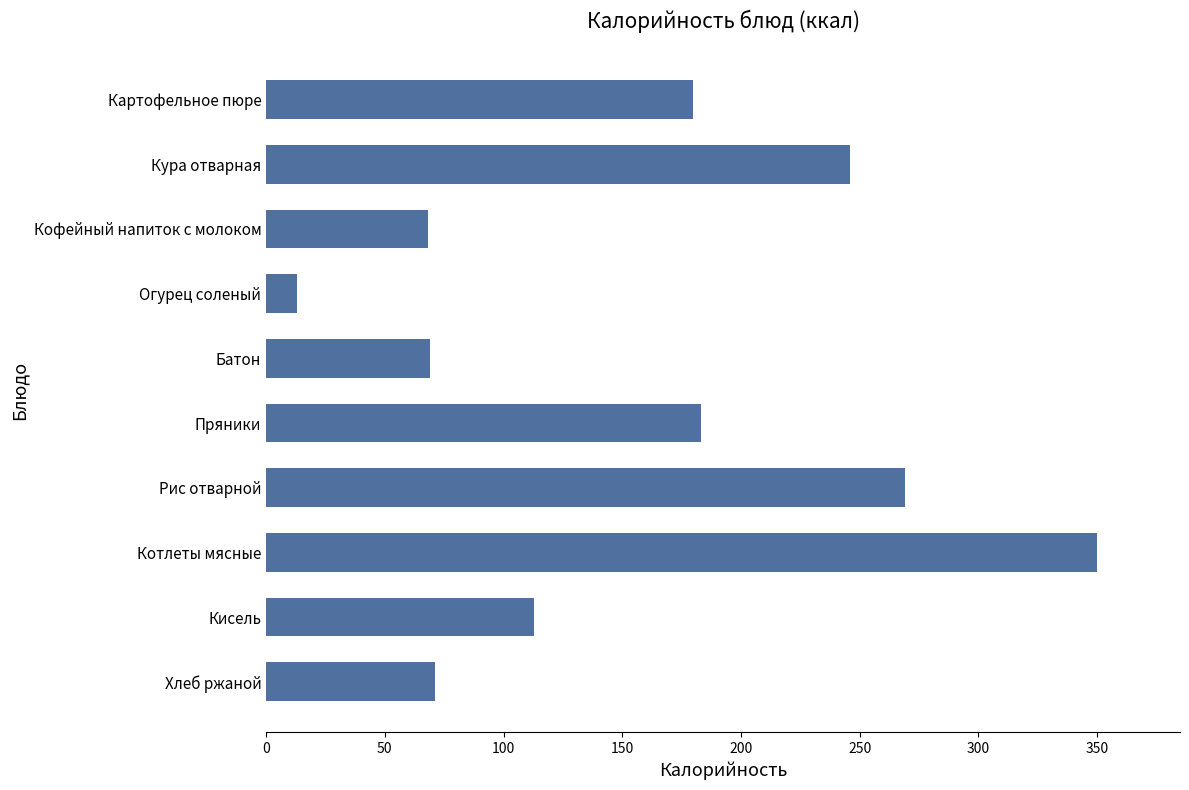

The chart shows a value of 13 at Огурец соленый. True or false?

True